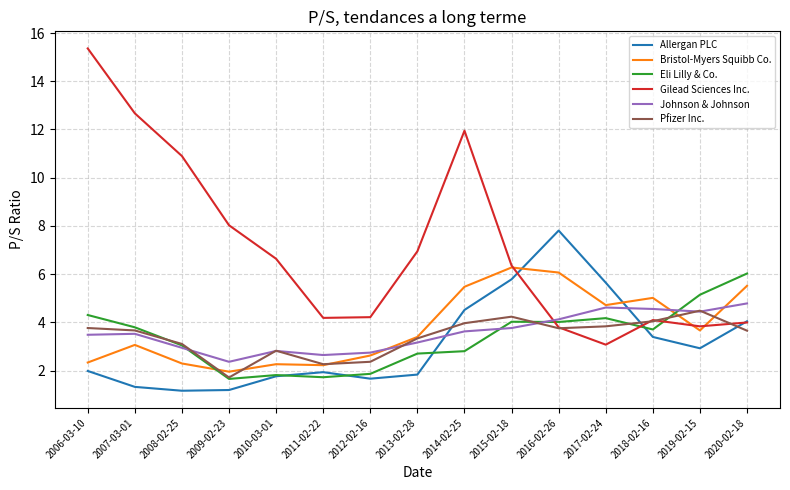

What are all the series names shown in the legend?

Allergan PLC, Bristol-Myers Squibb Co., Eli Lilly & Co., Gilead Sciences Inc., Johnson & Johnson, Pfizer Inc.